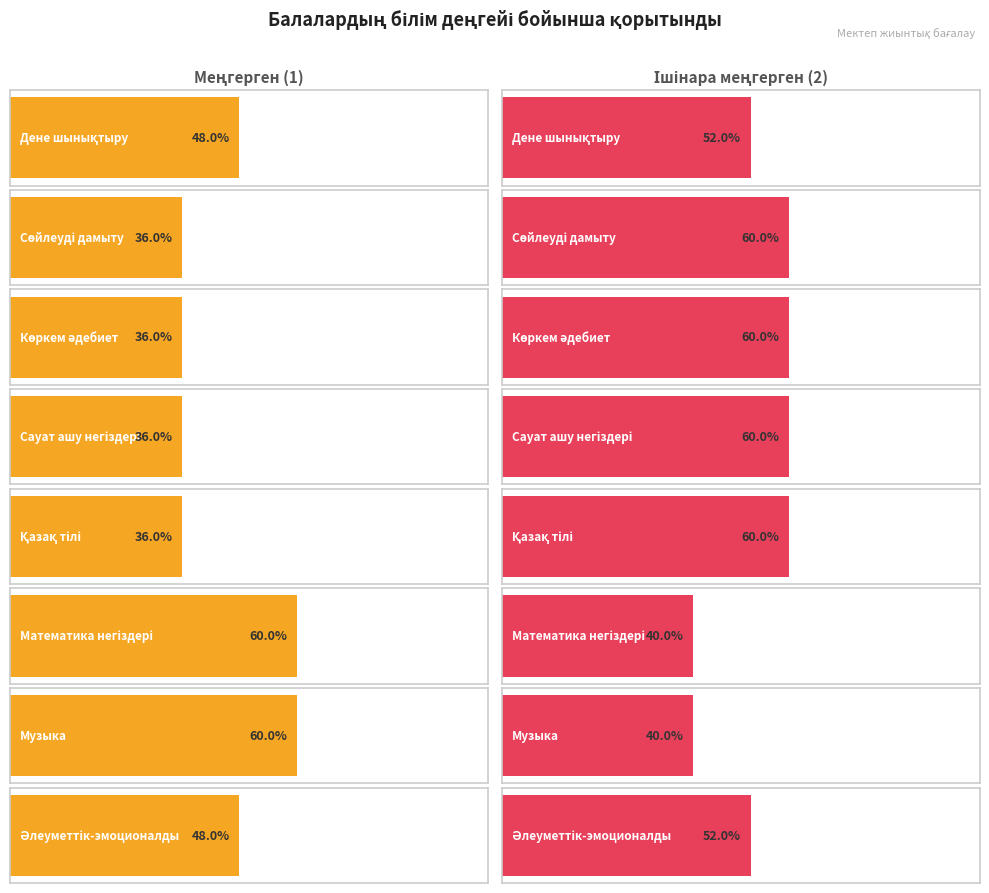

At 0, list the series in order from smallest to largest.

Меңгерген (1), Ішінара меңгерген (2)